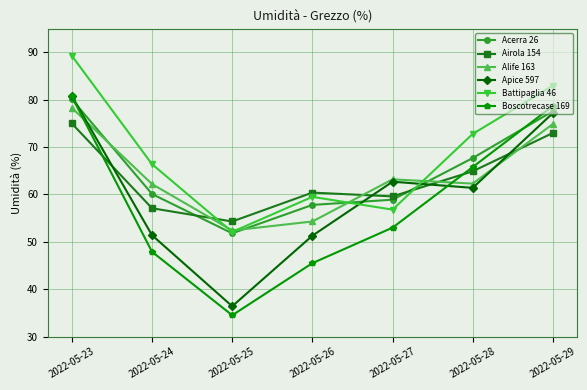

Between 2022-05-27 and 2022-05-29, which series saw the biggest shift?

Battipaglia 46